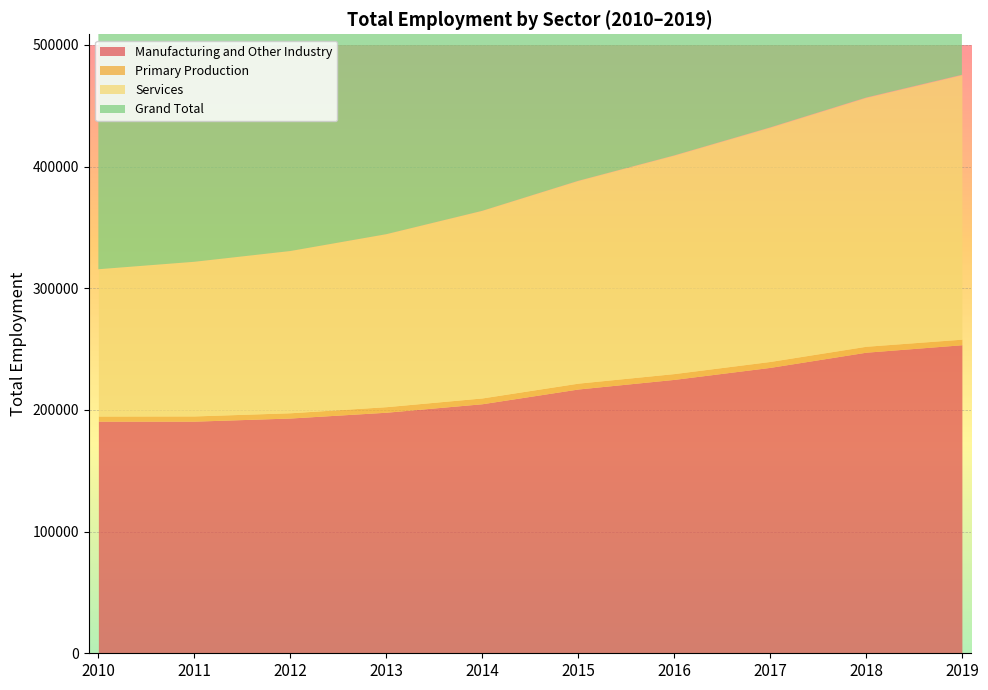

At which category does the chart reach its peak across all series?

2019